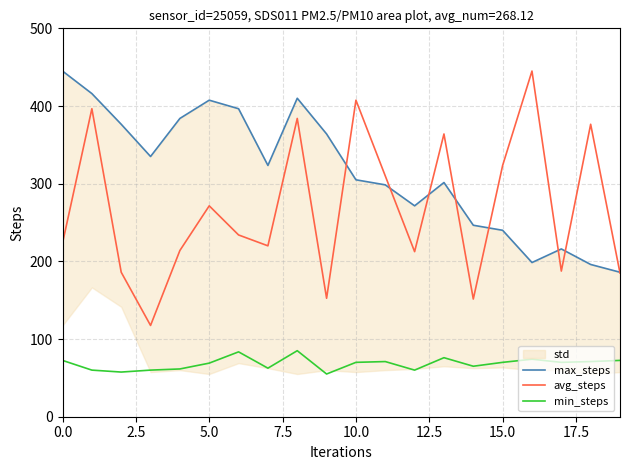

True or false: avg_steps and min_steps intersect in this chart.

False